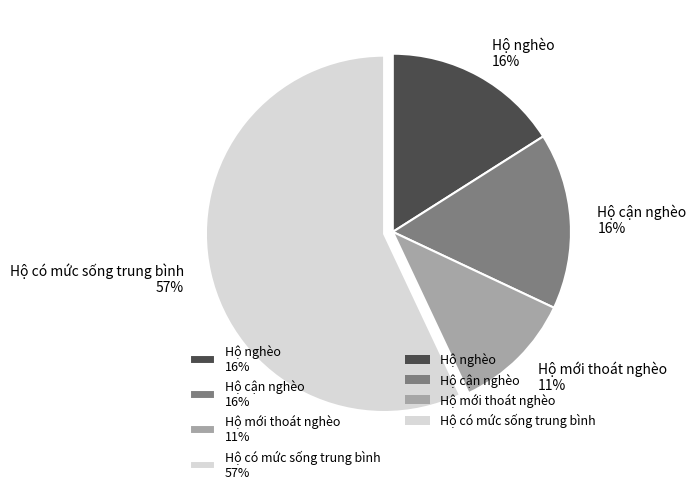

To the nearest percent, what is the difference between the Hộ có mức sống trung bình and Hộ mới thoát nghèo slice percentages?

46%